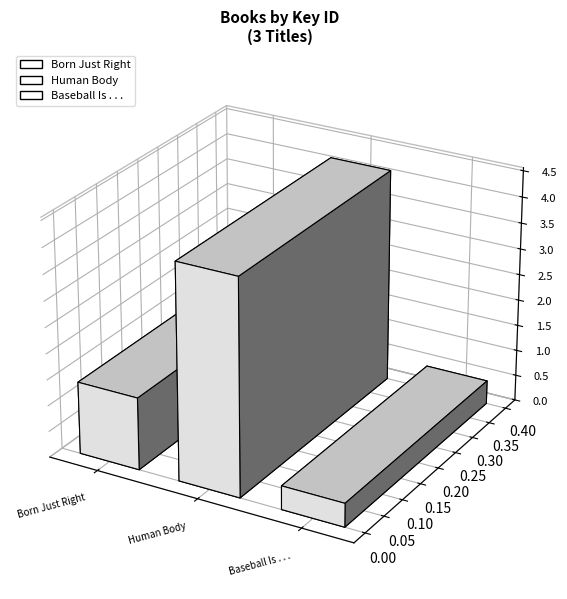

What is the label of the 2nd bar from the left?

Human Body